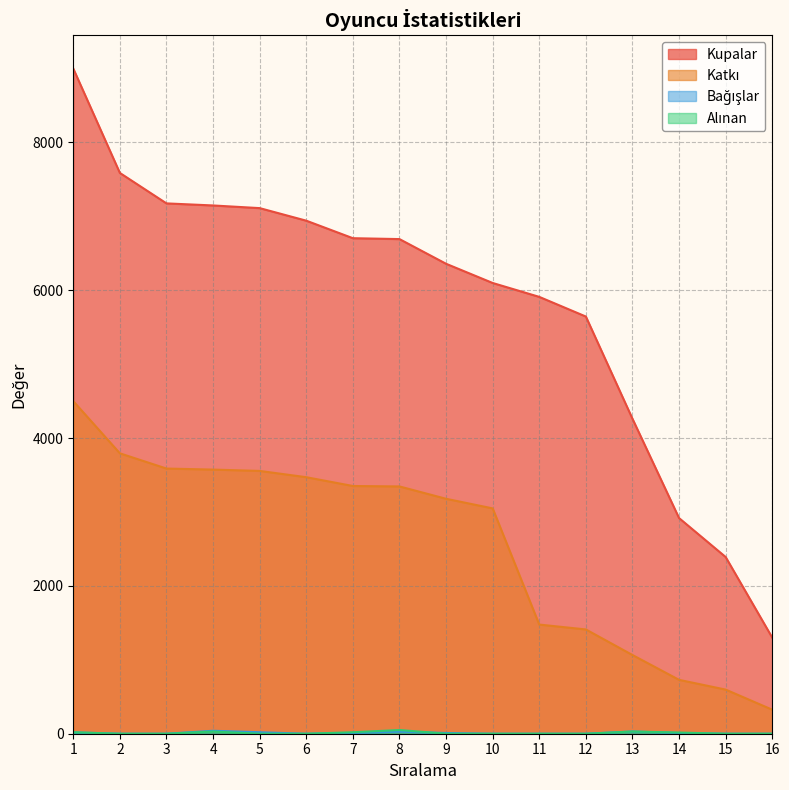

What is the greatest value displayed?

9000